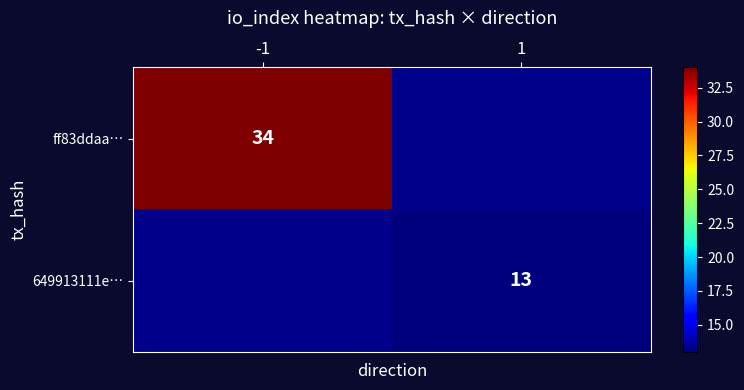

The 649913111e… series shows 13 at 1. True or false?

True